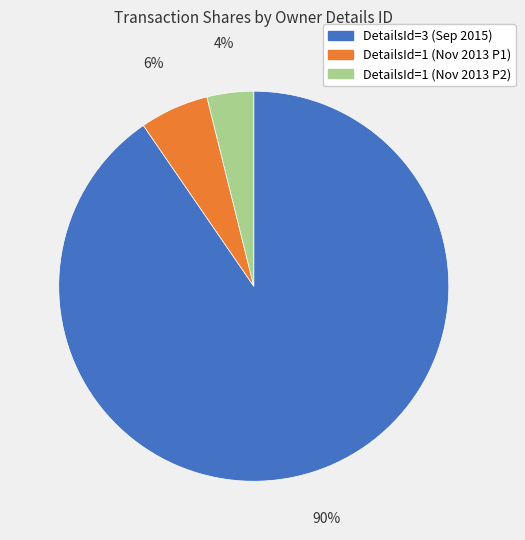

Is there a majority slice in this chart?

Yes